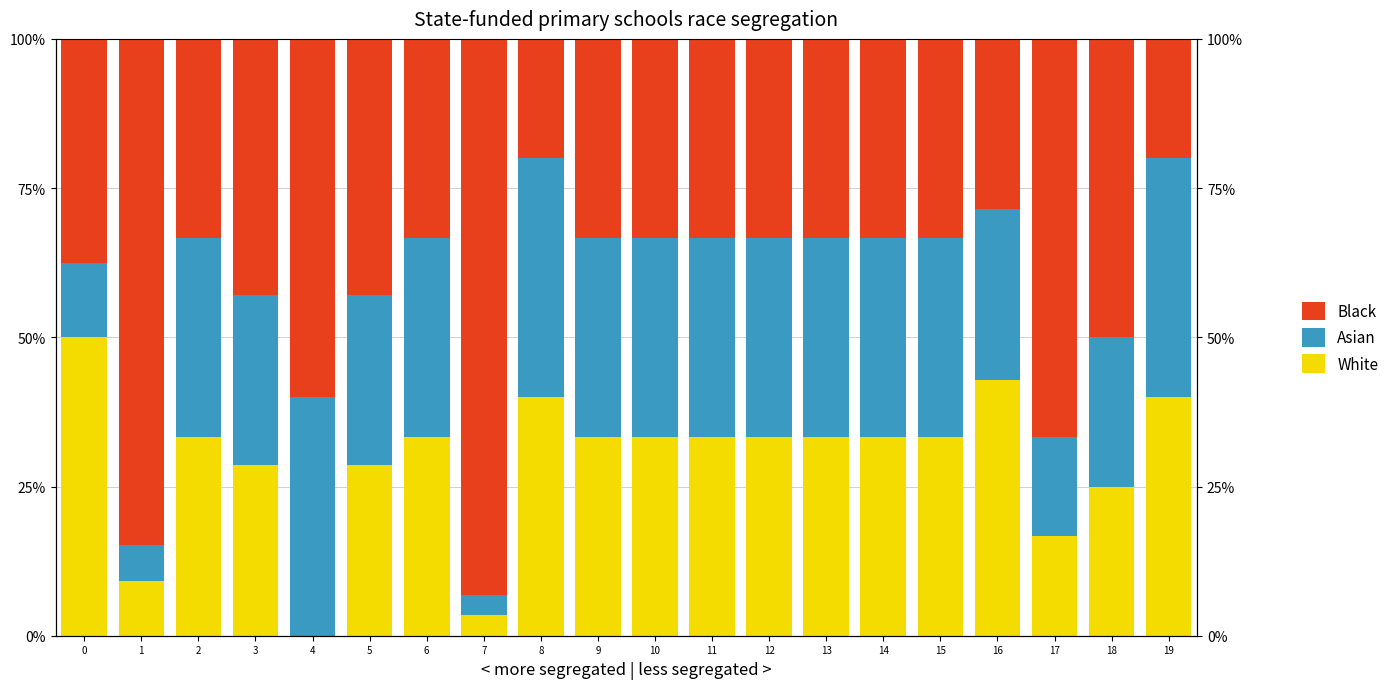

What are all the series names shown in the legend?

White, Asian, Black